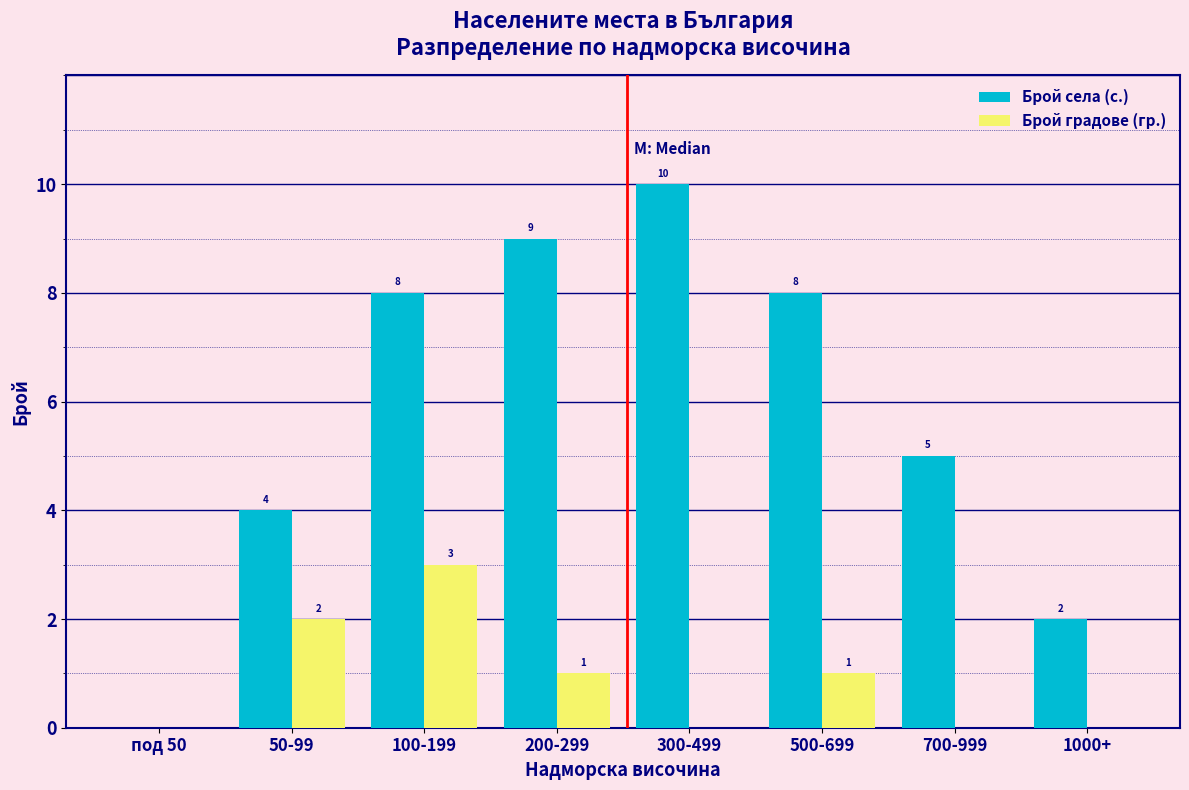

Reading left to right, list all the values displayed in this chart.

Брой села (с.): под 50=0	50-99=4	100-199=8	200-299=9	300-499=10	500-699=8	700-999=5	1000+=2
Брой градове (гр.): под 50=0	50-99=2	100-199=3	200-299=1	300-499=0	500-699=1	700-999=0	1000+=0